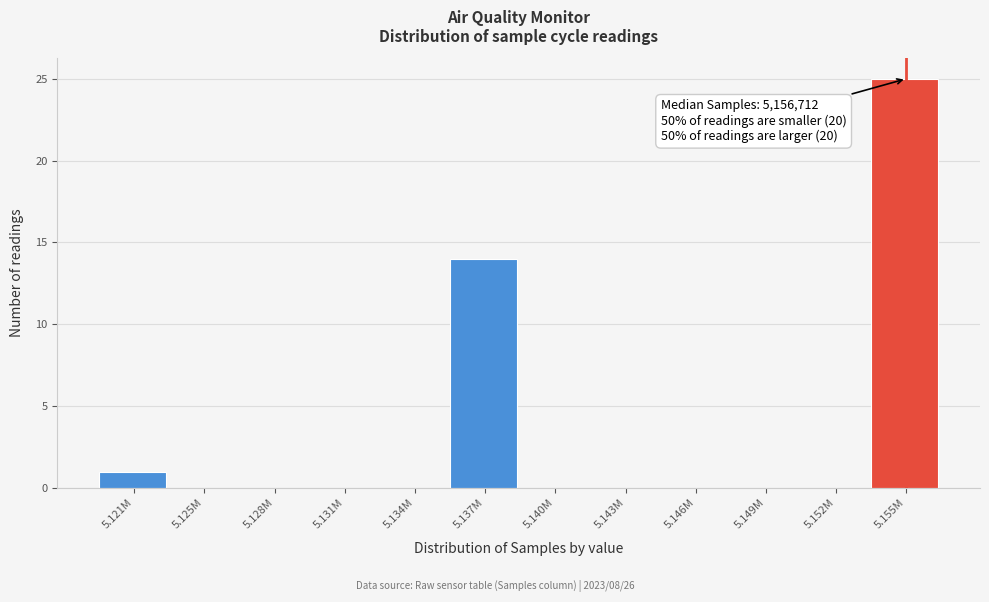

Reading left to right, transcribe all the data shown in this chart.

5.121M=1	5.125M=0	5.128M=0	5.131M=0	5.134M=0	5.137M=14	5.140M=0	5.143M=0	5.146M=0	5.149M=0	5.152M=0	5.155M=25